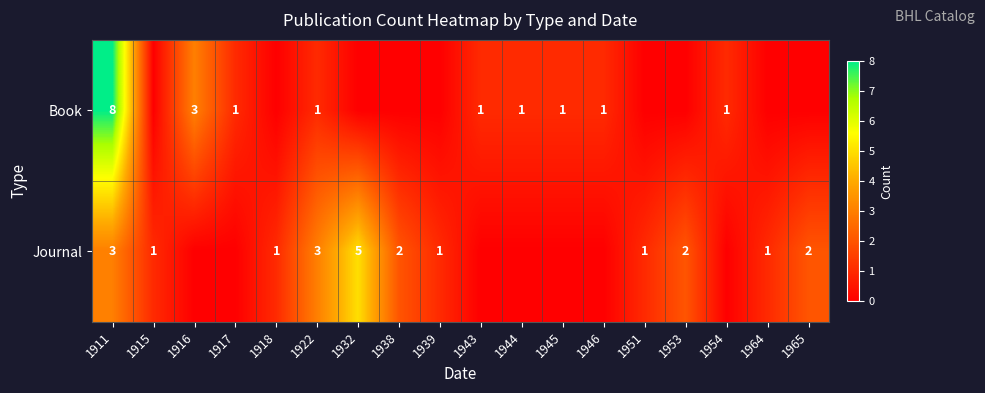

At 1922, list the series in order from smallest to largest.

Book, Journal